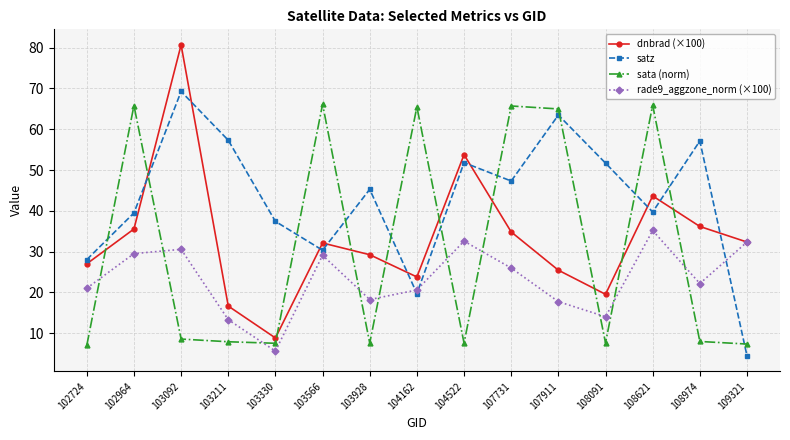

How many data points does each series have?

15